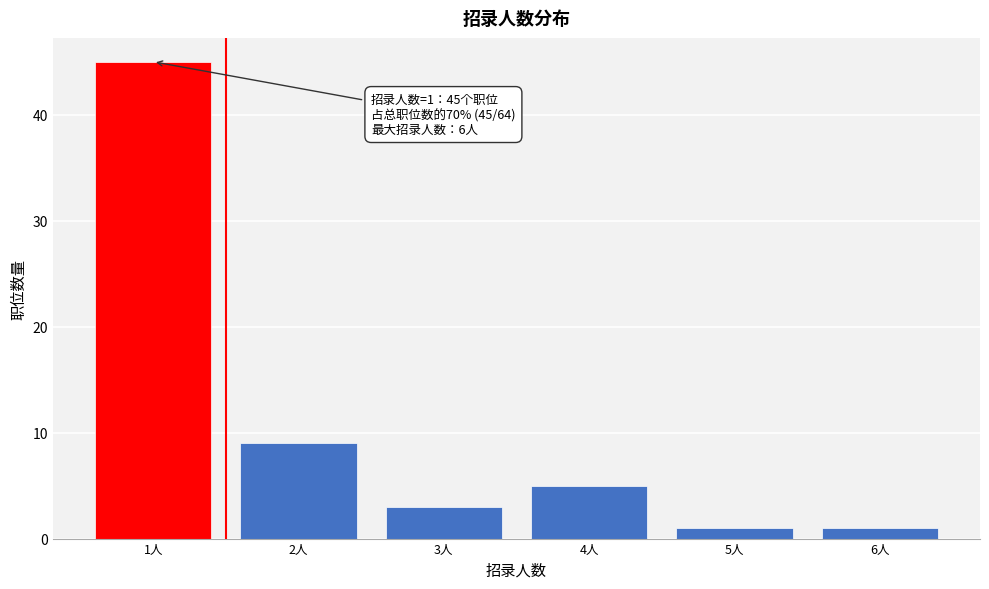

Over which range of the x-axis is the bar tallest?

0.5 to 1.5